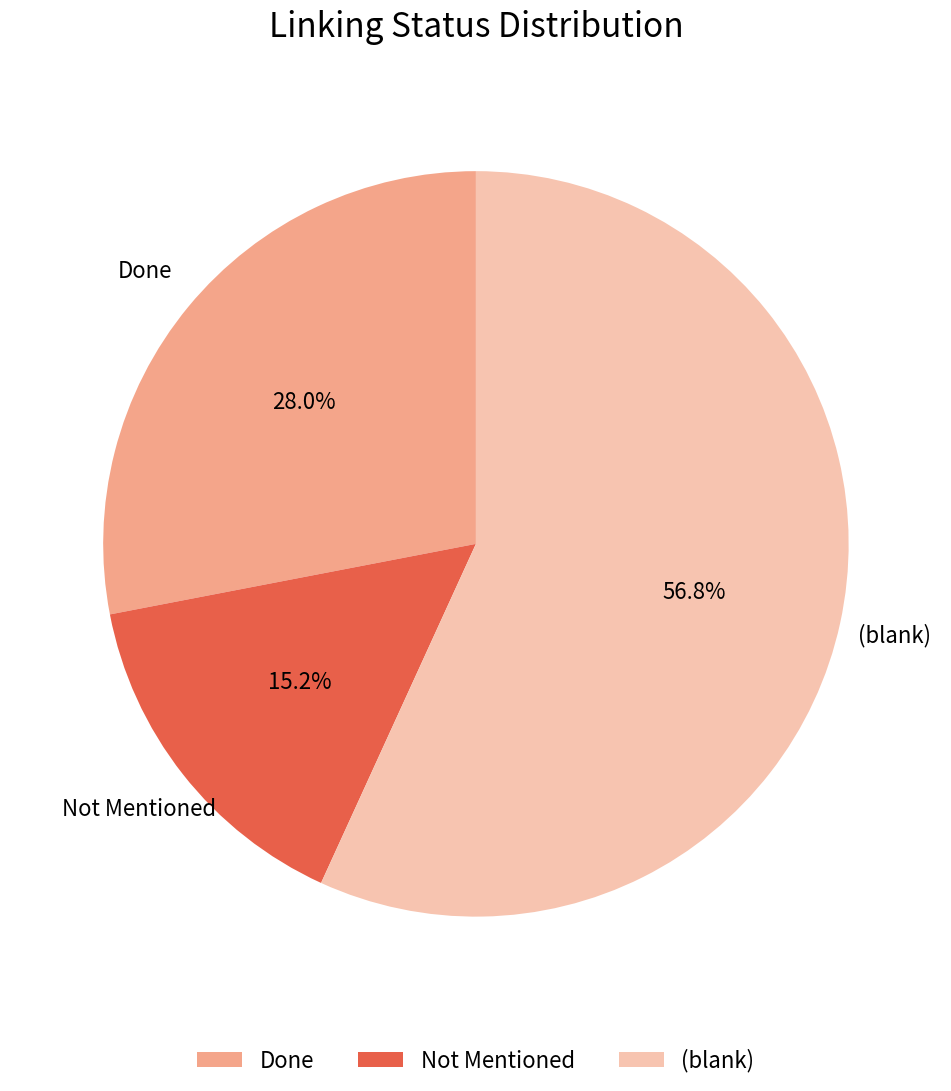

Rank the categories by value from lowest to highest.

Not Mentioned, Done, (blank)